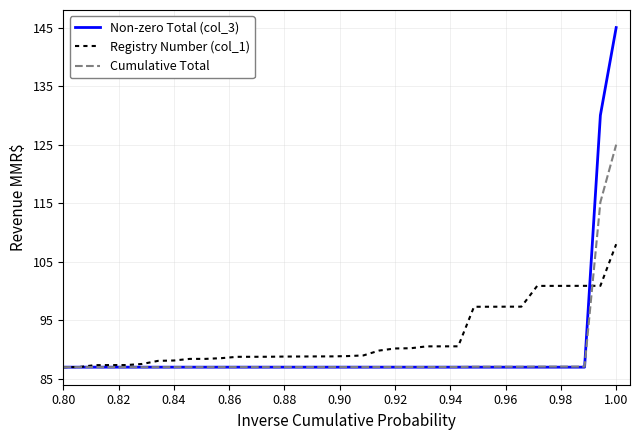

Which series has the widest spread of values?

Non-zero Total (col_3)